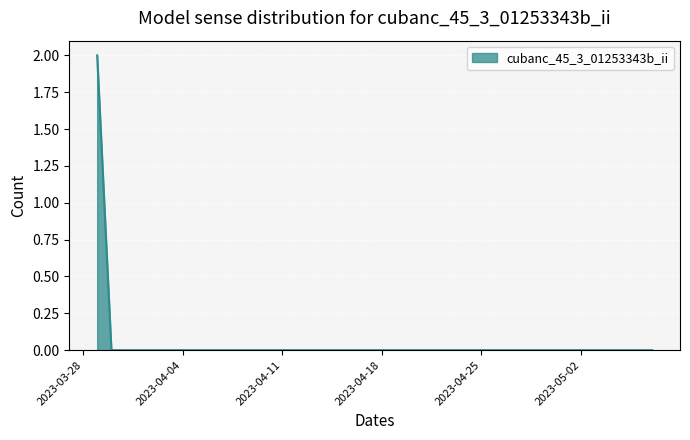

Does the chart display data point markers on the line(s)?

No